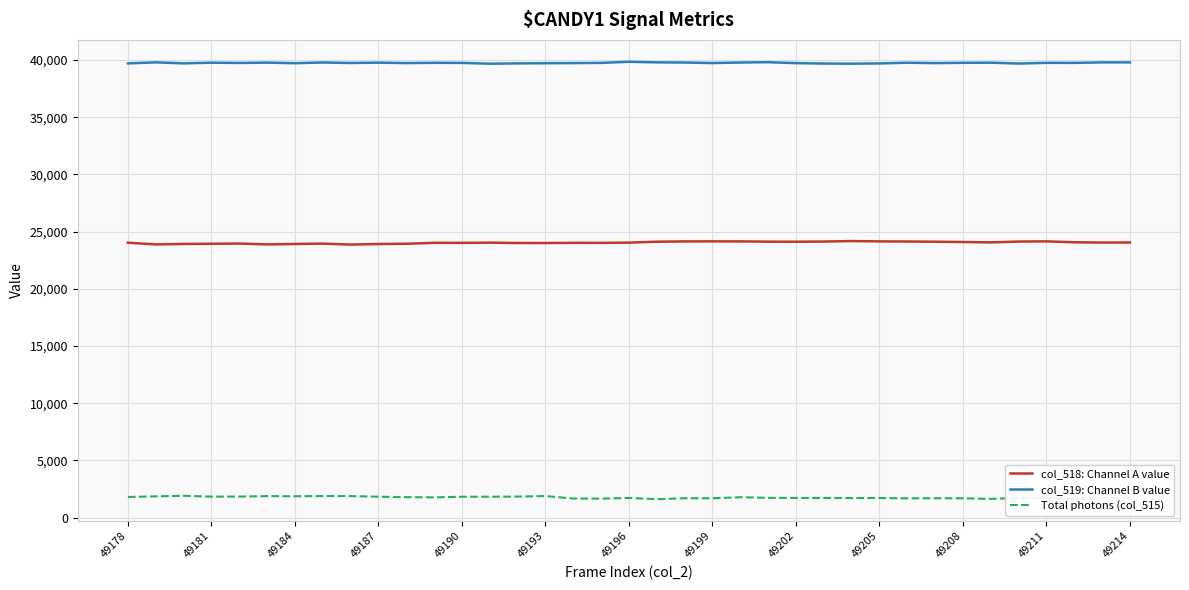

What is the average value of the col_518: Channel A value series?

24038